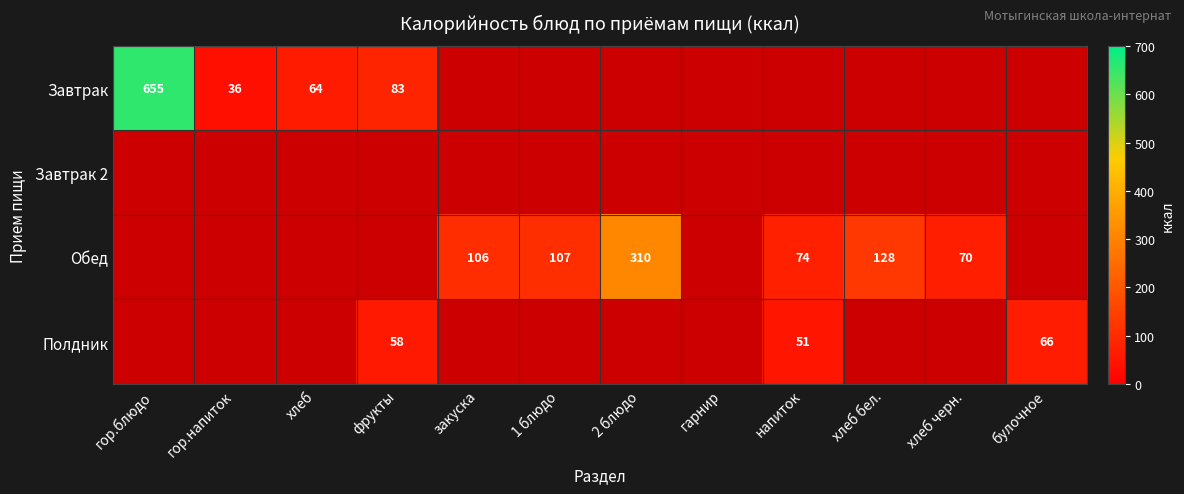

Which has a higher value, гор.напиток or хлеб черн.?

хлеб черн.